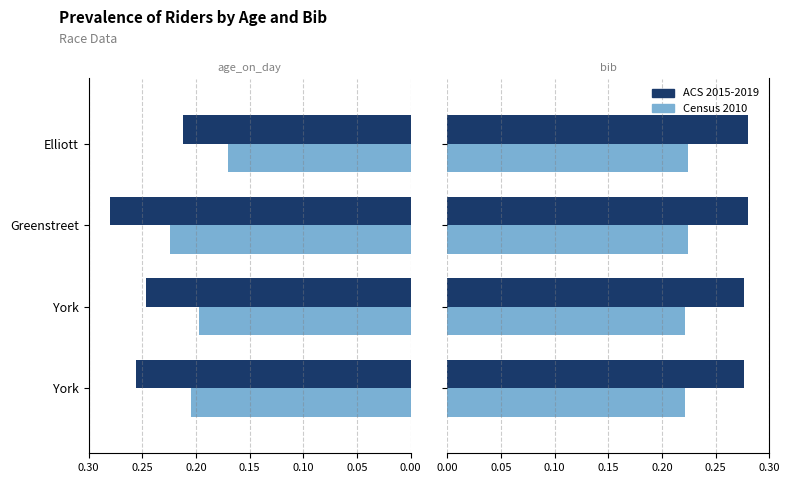

What is the sum of the bib (scaled) values at Elliott and York?

0.4